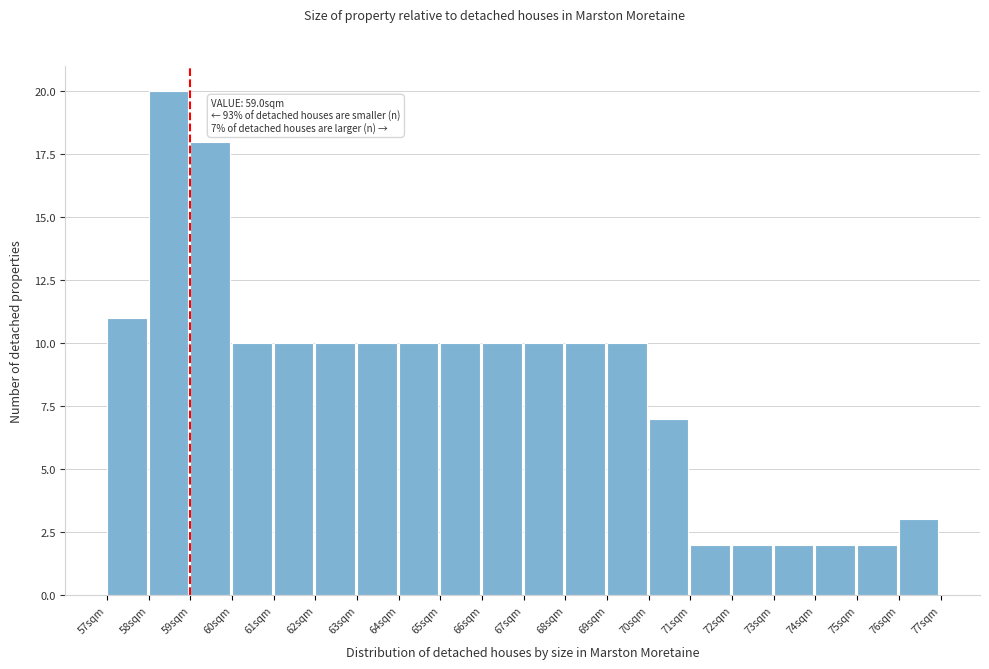

Over which range of the x-axis is the bar tallest?

58 to 59